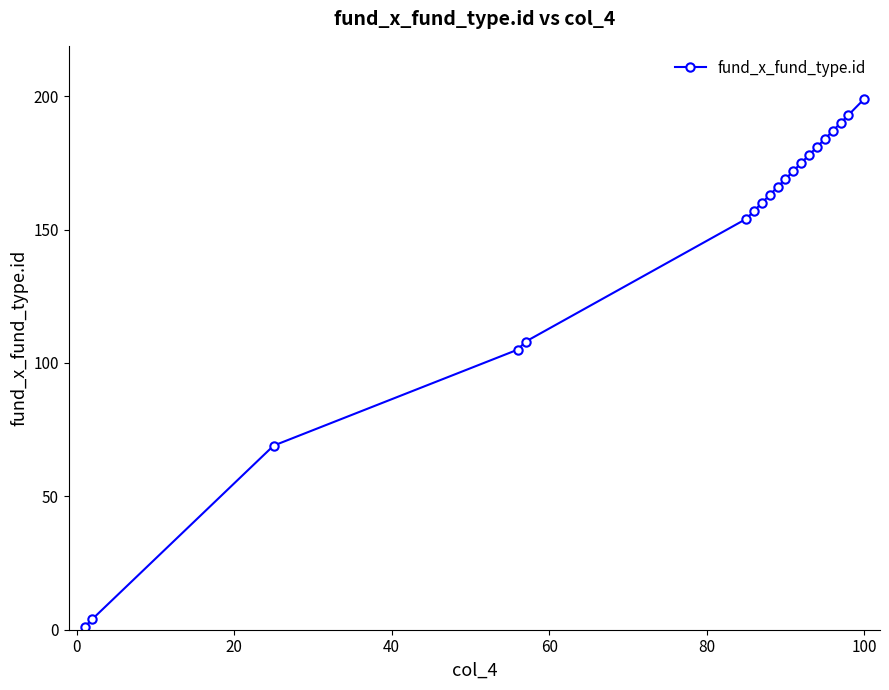

What is the value of the 16th point from the left?

184